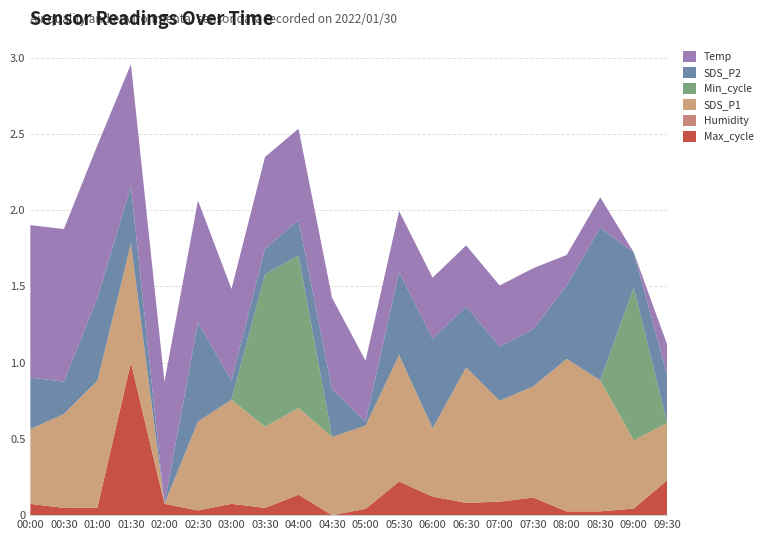

At which category is the sum across all series the highest?

01:30